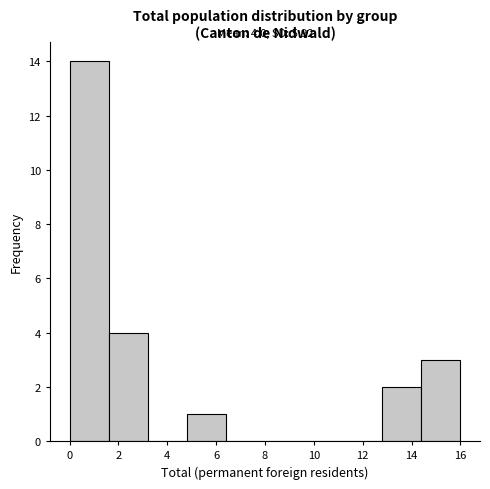

Over which range of the x-axis is the bar tallest?

0.0 to 1.6